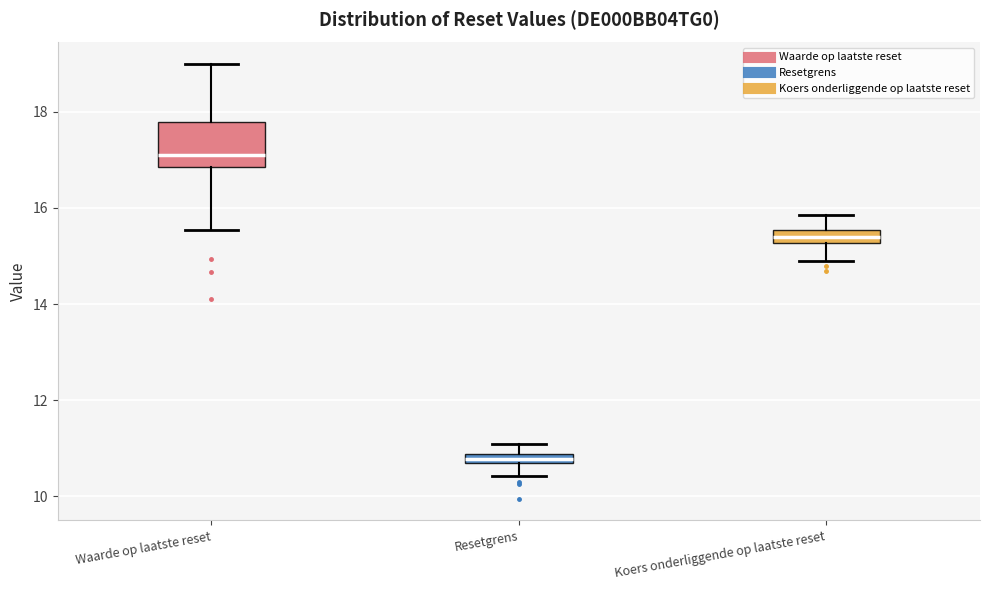

Which box is the tallest, from its lower edge to its upper edge?

Waarde op laatste reset